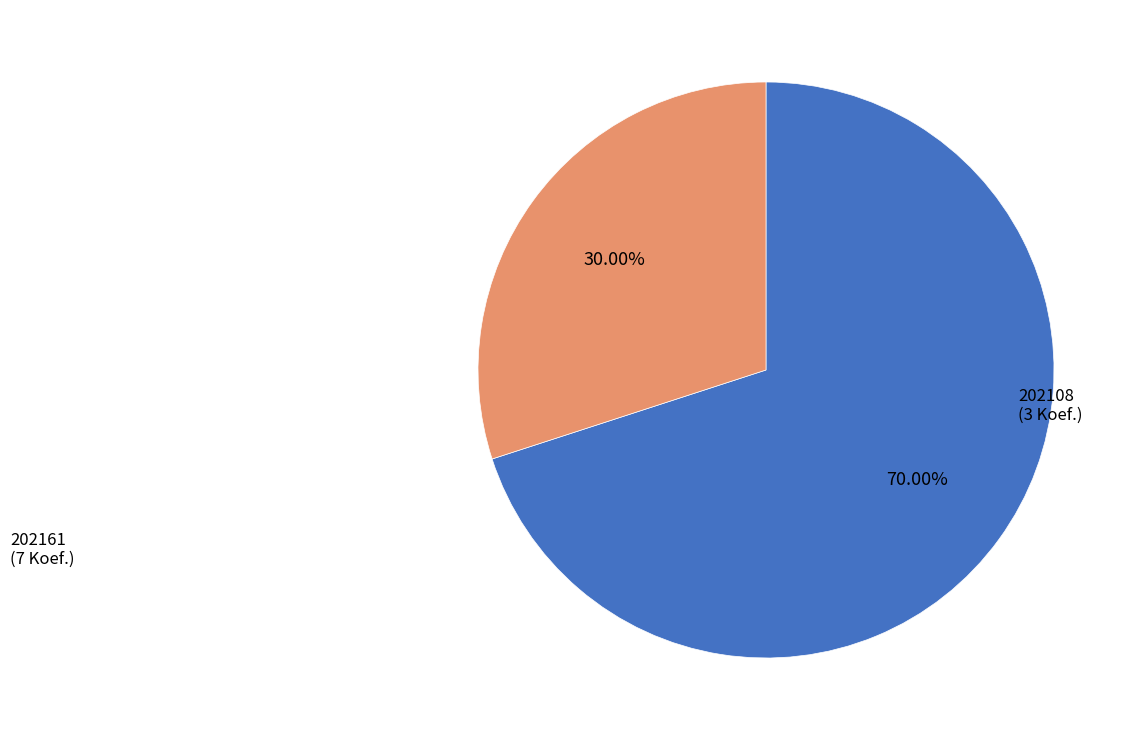

True or false: 202161 accounts for 58% of the total.

False